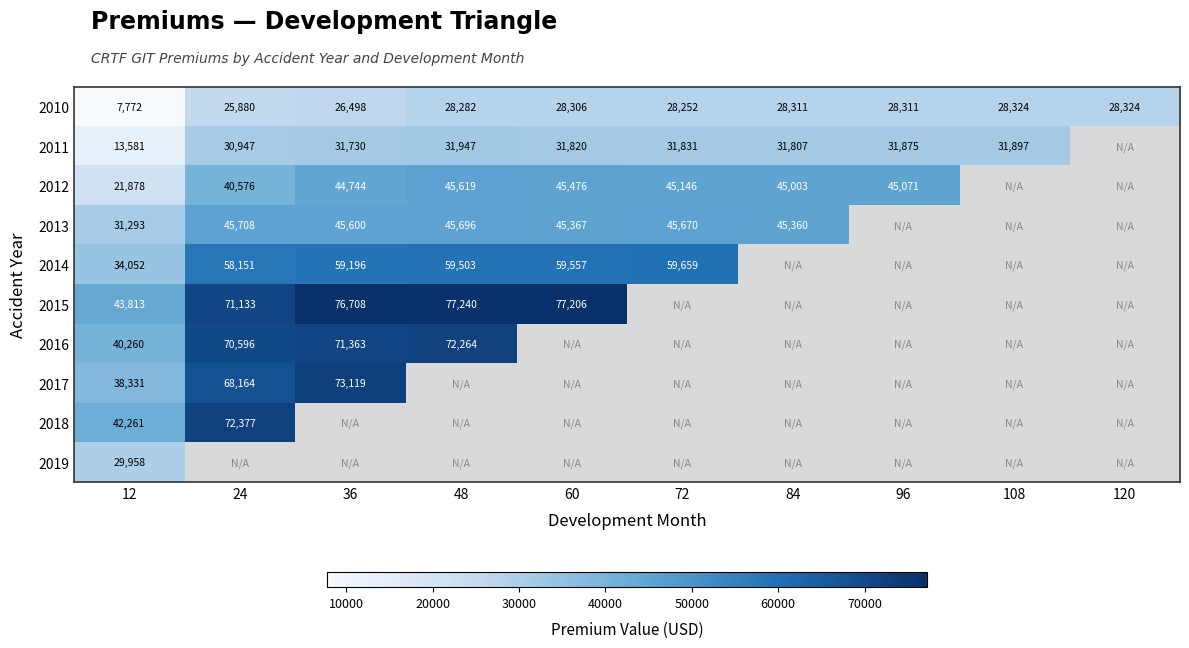

True or false: 2012 has a value of 40576 at 24.

True